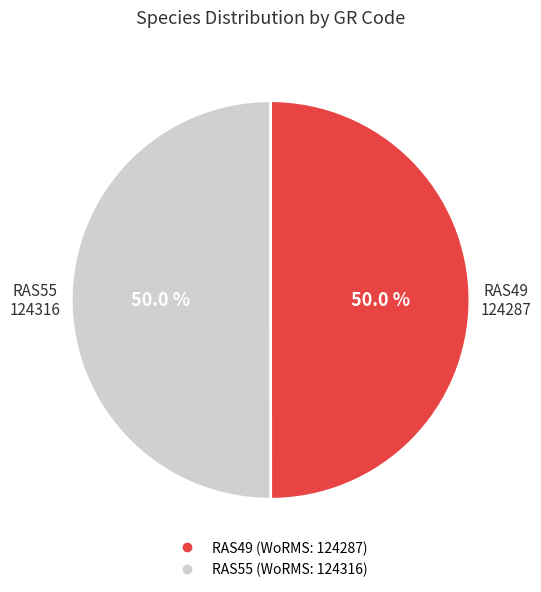

Do RAS49 and RAS55 together represent more than half of the pie?

Yes